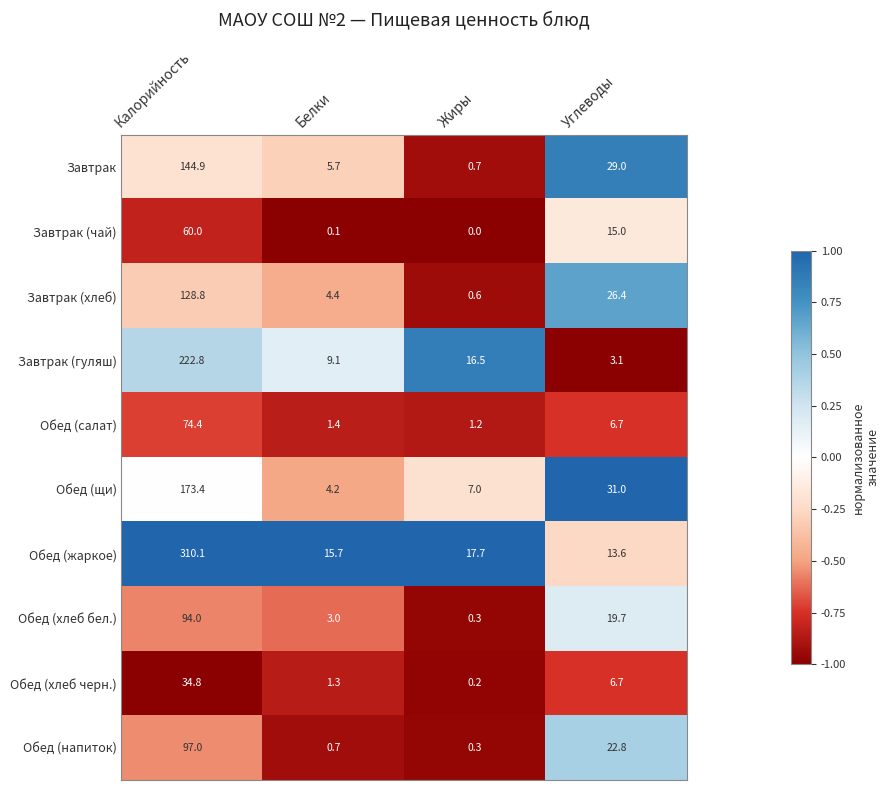

Which label corresponds to the largest value in the chart?

Калорийность